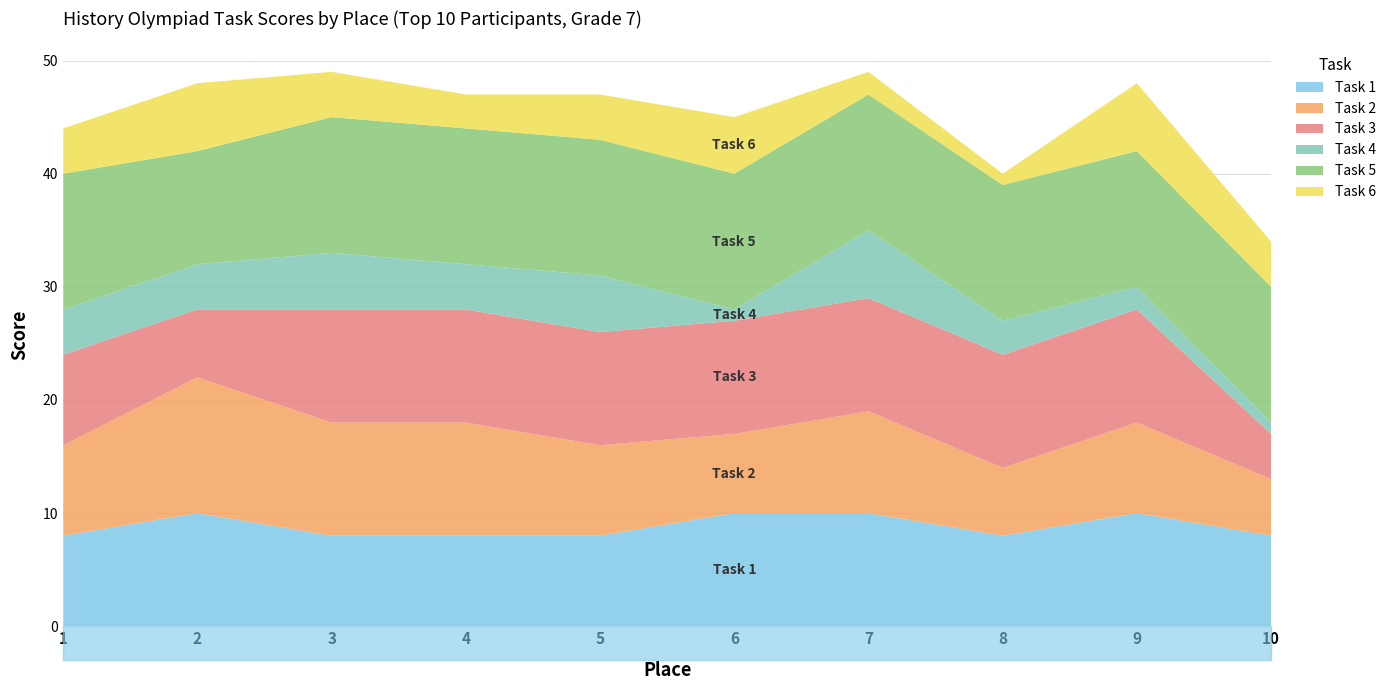

Reading left to right, extract all data points from this chart.

Task 1: 1=8	2=10	3=8	4=8	5=8	6=10	7=10	8=8	9=10	10=8
Task 2: 1=8	2=12	3=10	4=10	5=8	6=7	7=9	8=6	9=8	10=5
Task 3: 1=8	2=6	3=10	4=10	5=10	6=10	7=10	8=10	9=10	10=4
Task 4: 1=4	2=4	3=5	4=4	5=5	6=1	7=6	8=3	9=2	10=1
Task 5: 1=12	2=10	3=12	4=12	5=12	6=12	7=12	8=12	9=12	10=12
Task 6: 1=4	2=6	3=4	4=3	5=4	6=5	7=2	8=1	9=6	10=4